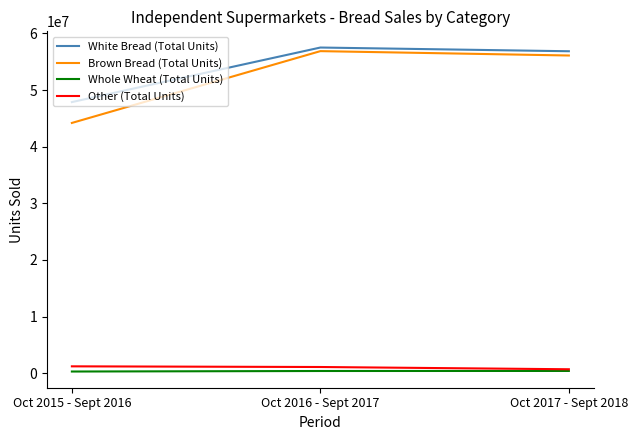

Which series has the largest range (max minus min)?

Brown Bread (Total Units)